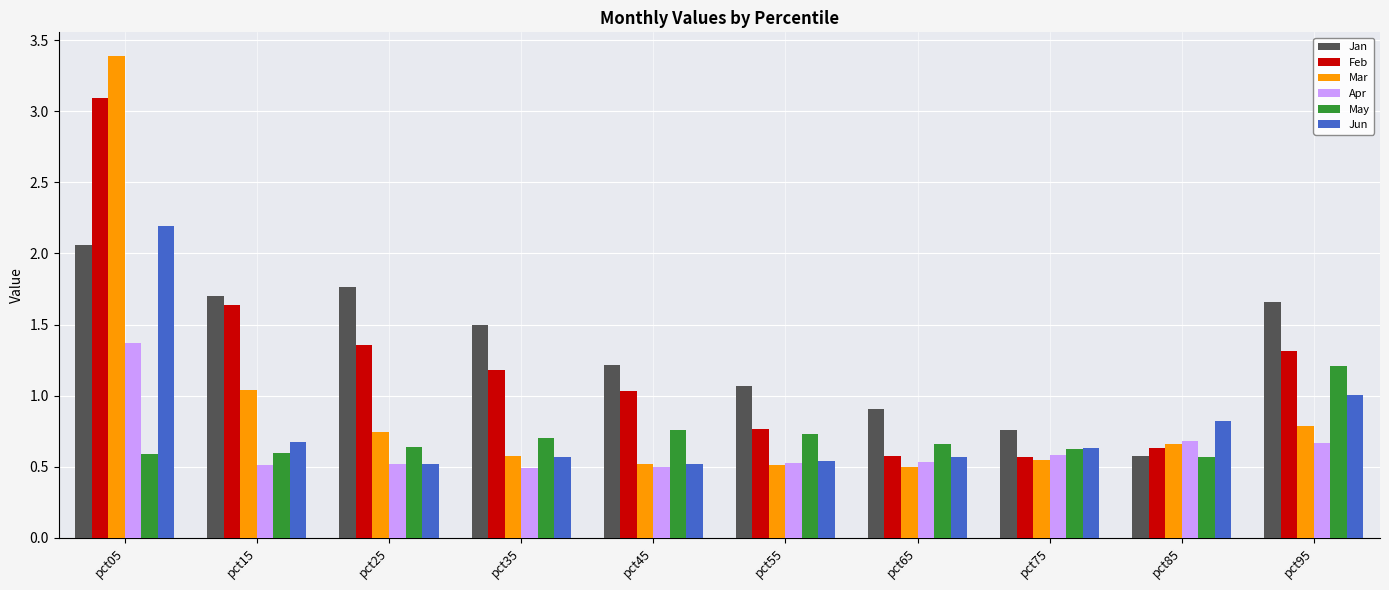

Where is Jun nearest to the value 1?

pct95